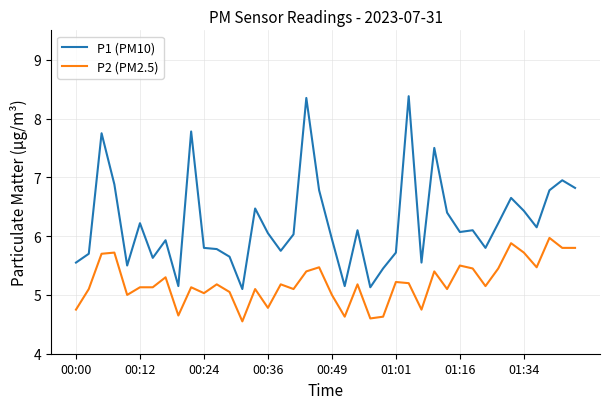

What is the greatest value displayed?

8.4